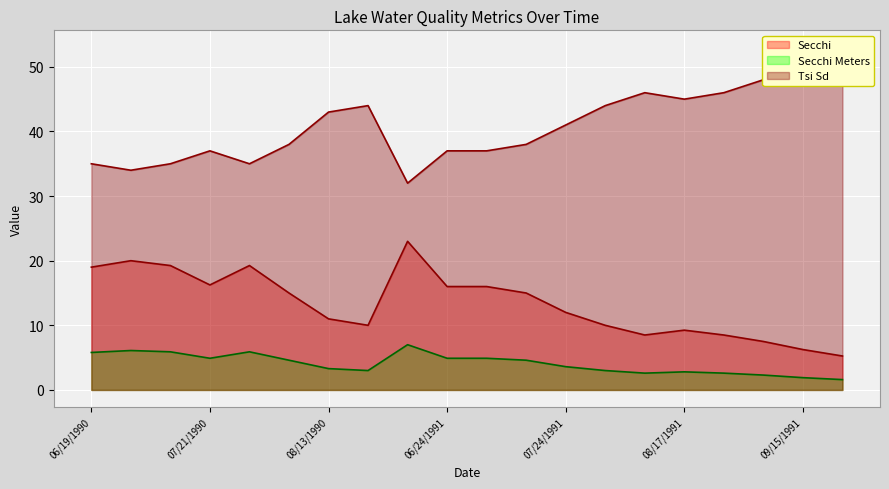

Is it true that Secchi equals 19.0 at 06/19/1990?

True